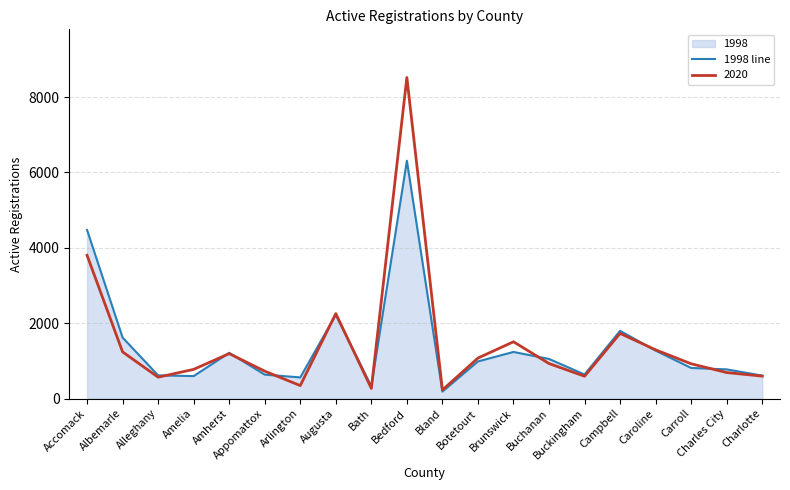

Count the number of categories in the chart.

20